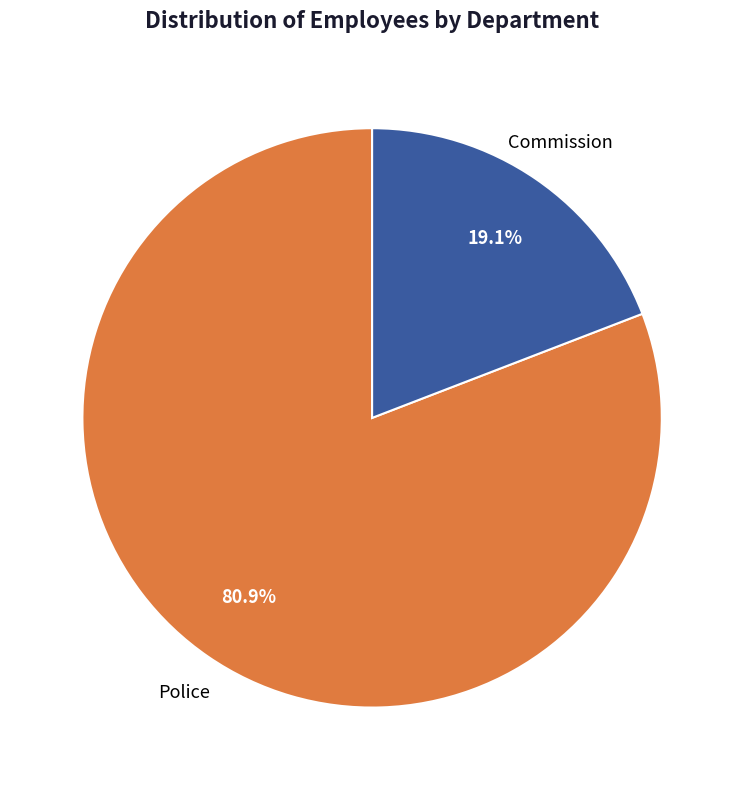

To the nearest percent, what is the difference between the largest and smallest slice percentages?

62%